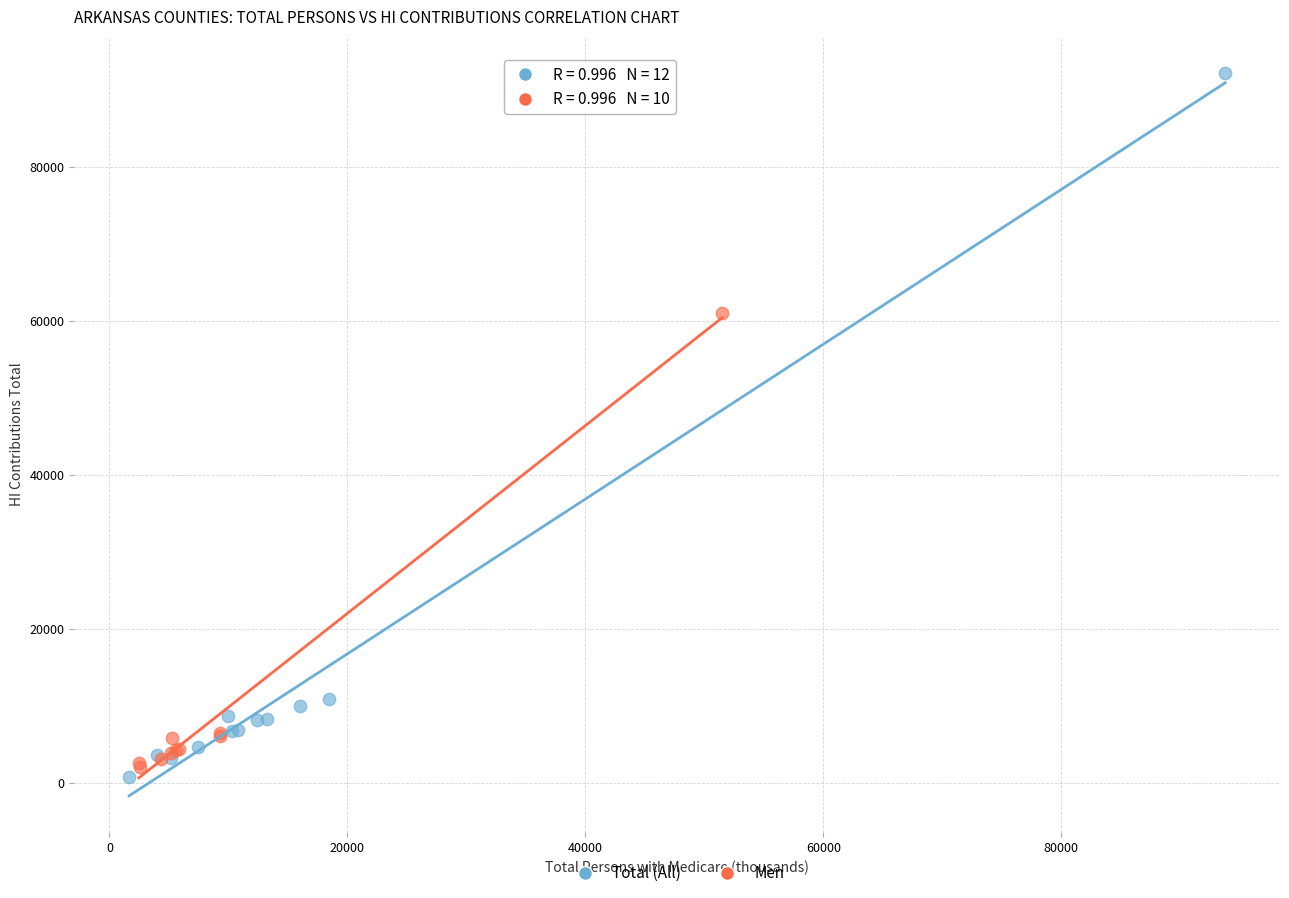

What are all the series names shown in the legend?

Total (All), Men